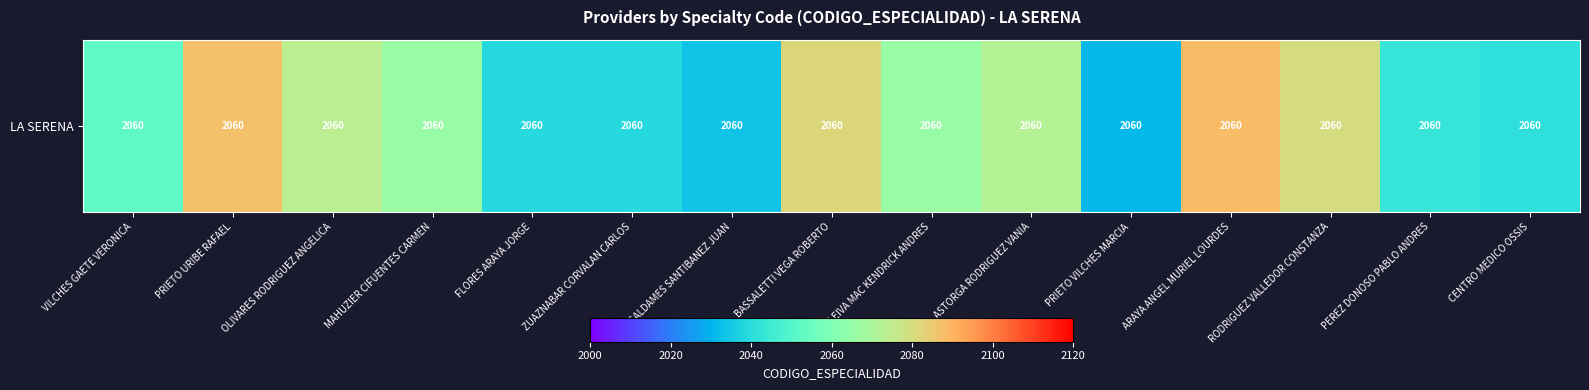

True or false: the data shows 3489.9 at OLIVARES RODRIGUEZ ANGELICA.

False